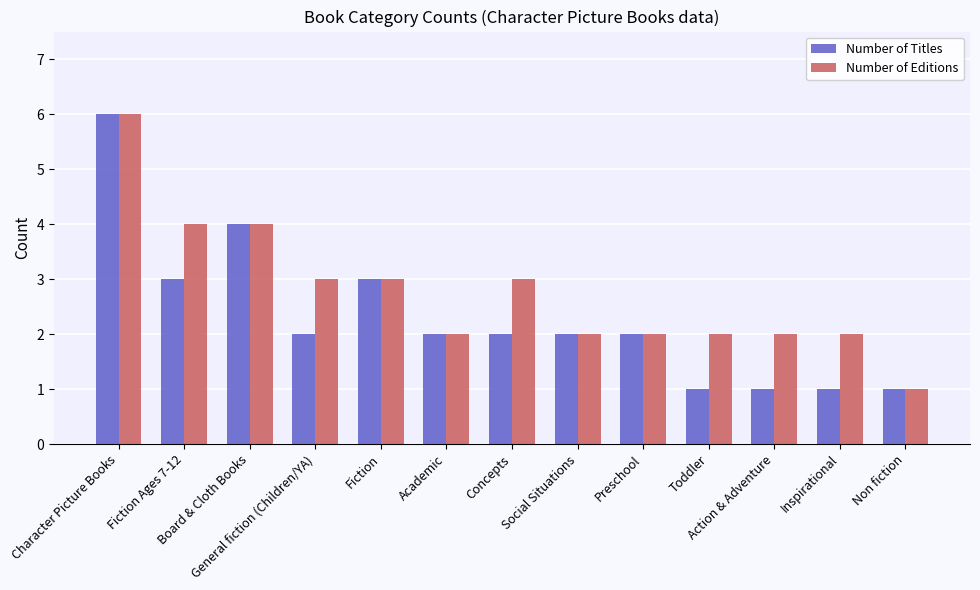

The value of Number of Editions at Fiction Ages 7-12 is 6. True or false?

False